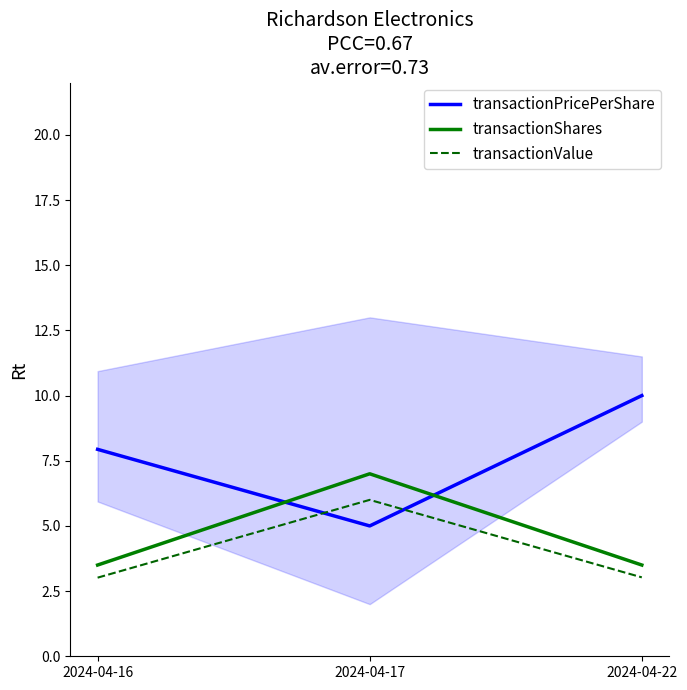

Which category has the lowest value across all series?

2024-04-16